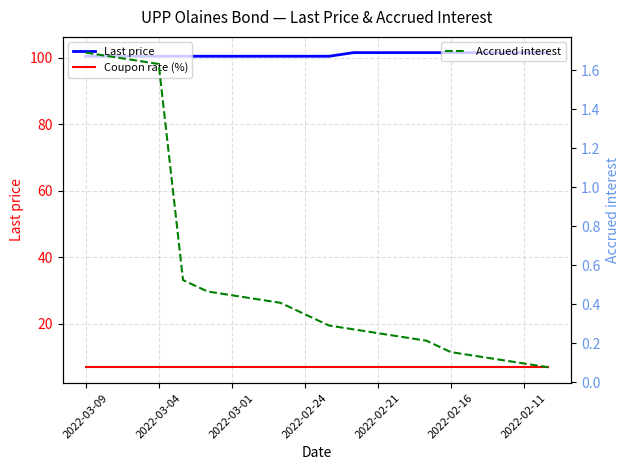

Reading left to right, what are all the values shown in this chart?

Last price: 100.4	100.4	100.4	100.4	100.4	100.4	100.4	100.4	100.4	100.4	100.4	101.5	101.5	101.5	101.5	101.5	101.5	101.5	101.5	101.5
Coupon rate (%): 7.0	7.0	7.0	7.0	7.0	7.0	7.0	7.0	7.0	7.0	7.0	7.0	7.0	7.0	7.0	7.0	7.0	7.0	7.0	7.0
Accrued interest: 1.7	1.7	1.7	1.6	0.5	0.5	0.4	0.4	0.4	0.3	0.3	0.3	0.3	0.2	0.2	0.2	0.1	0.1	0.1	0.1